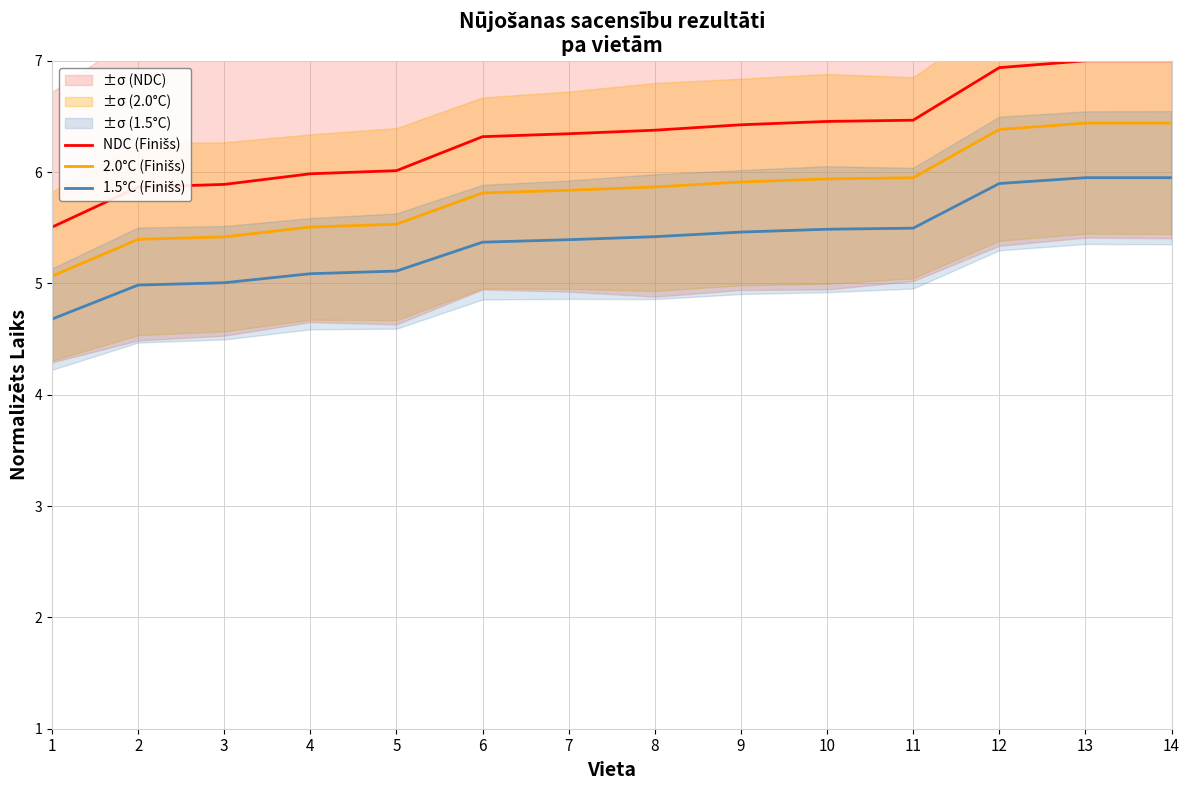

Reading left to right, extract all data points from this chart.

NDC (Finišs): 1=5.5	2=5.9	3=5.9	4=6.0	5=6.0	6=6.3	7=6.3	8=6.4	9=6.4	10=6.5	11=6.5	12=6.9	13=7.0	14=7.0
2.0°C (Finišs): 1=5.1	2=5.4	3=5.4	4=5.5	5=5.5	6=5.8	7=5.8	8=5.9	9=5.9	10=5.9	11=5.9	12=6.4	13=6.4	14=6.4
1.5°C (Finišs): 1=4.7	2=5.0	3=5.0	4=5.1	5=5.1	6=5.4	7=5.4	8=5.4	9=5.5	10=5.5	11=5.5	12=5.9	13=6.0	14=6.0